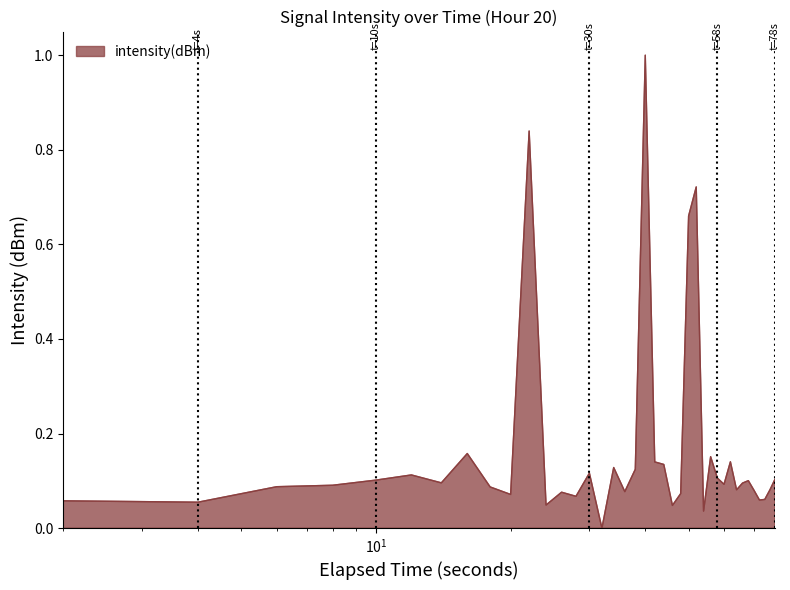

What is the maximum value shown in the chart?

1.0